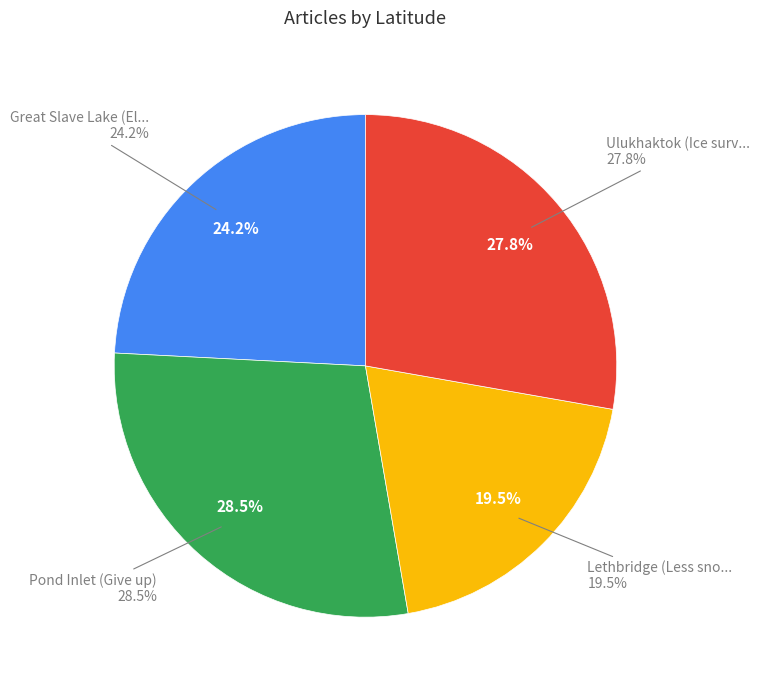

To the nearest percent, what is the combined percentage of Pond Inlet (Give up) and Great Slave Lake (El Nino effects)?

53%